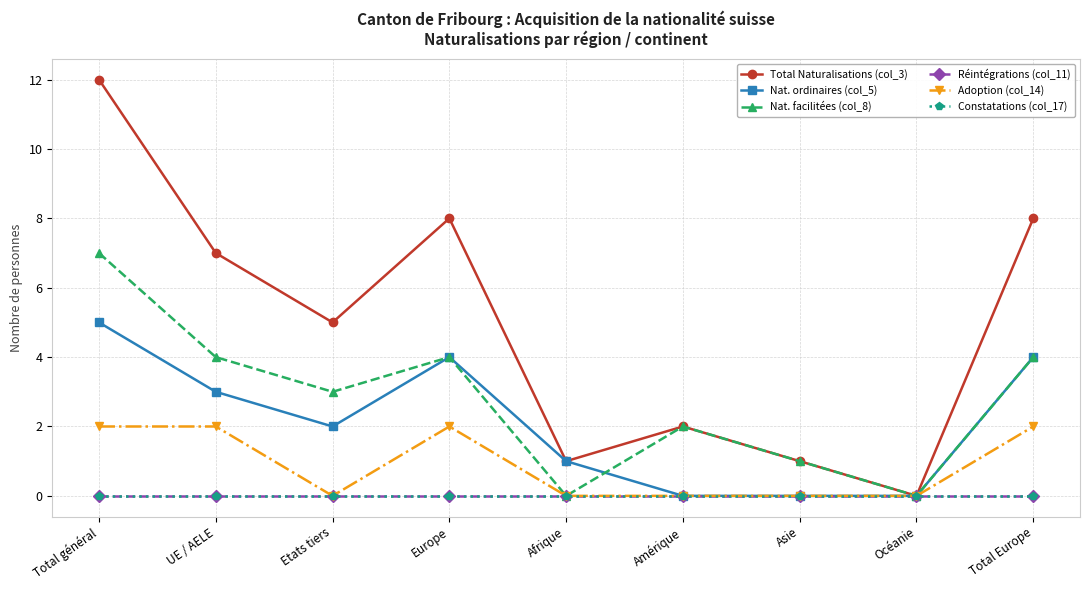

True or false: Réintégrations (col_11) and Constatations (col_17) cross at least once.

False